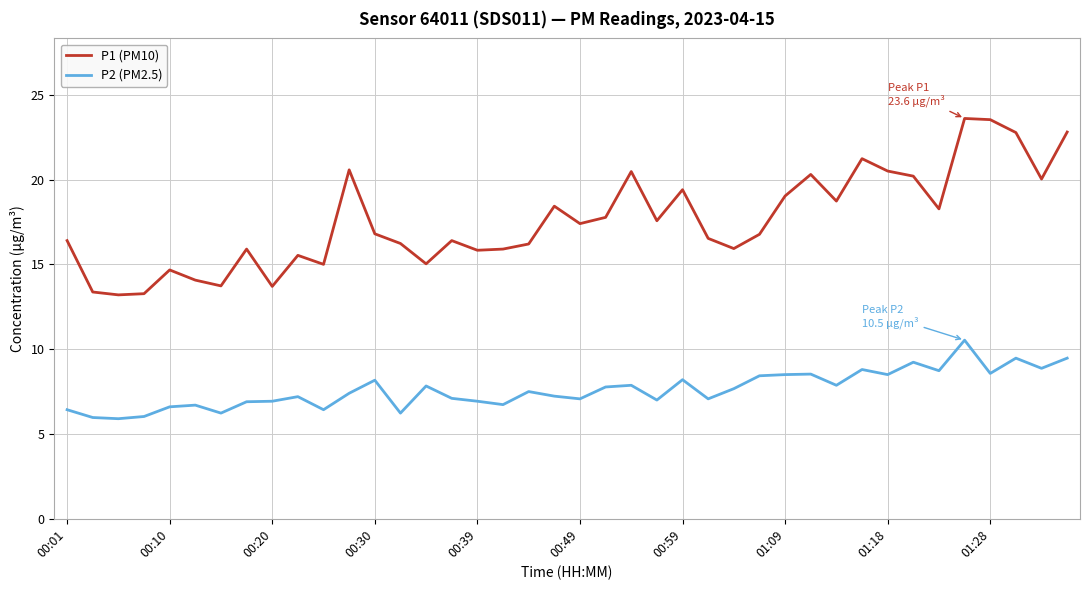

Which series has the largest total across all categories?

P1 (PM10)